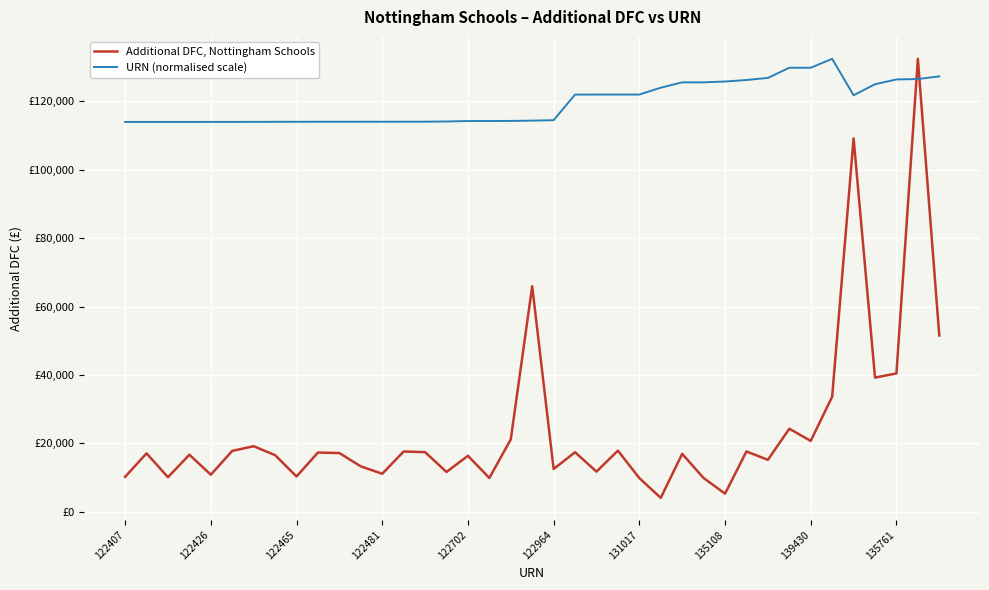

Where does the URN (normalised scale) series first go above 114312?

19